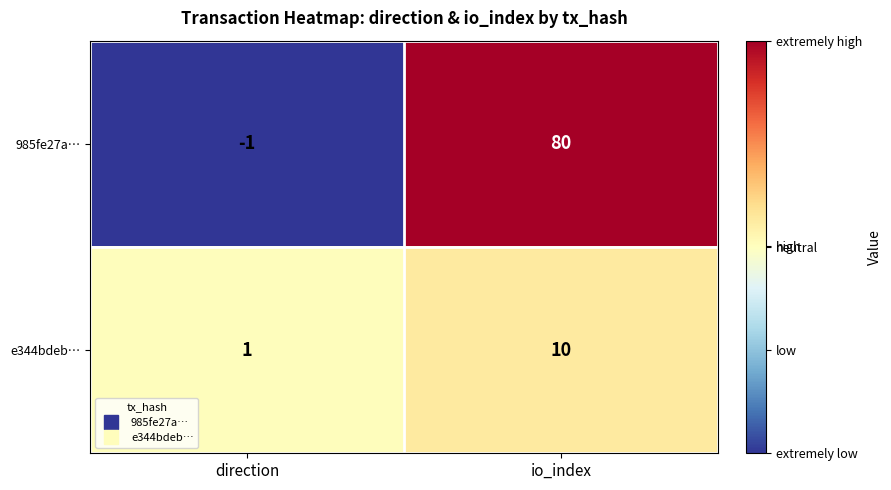

What is the sum of all e344bdeb… values?

11